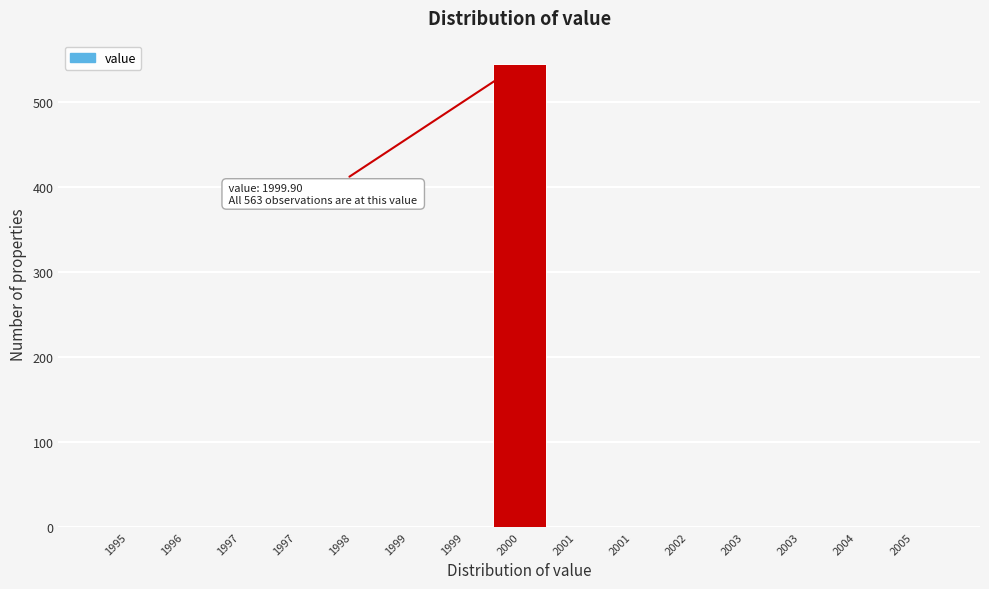

Count the number of categories in the chart.

15